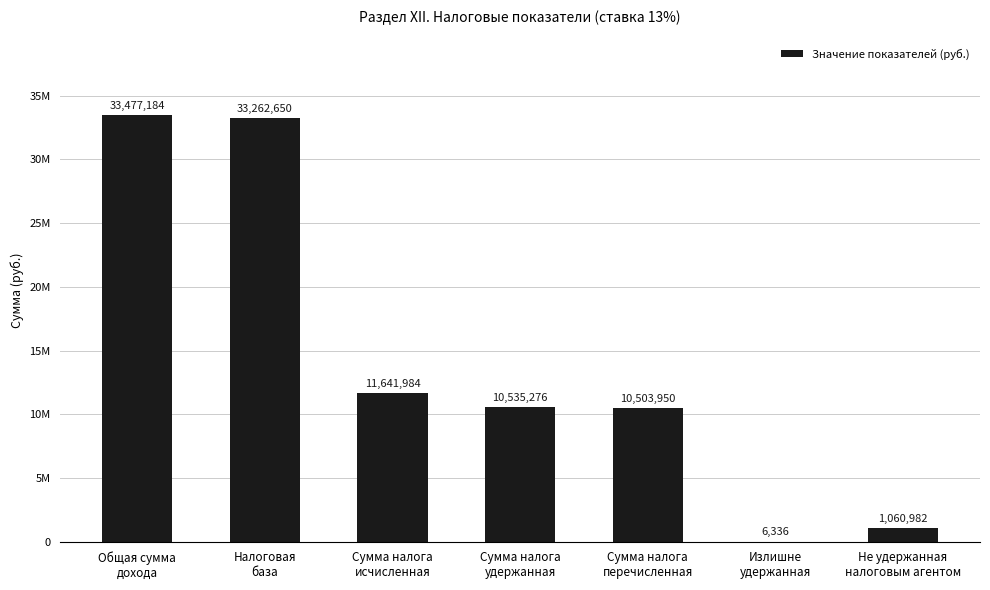

What is the minimum value shown in the chart?

6336